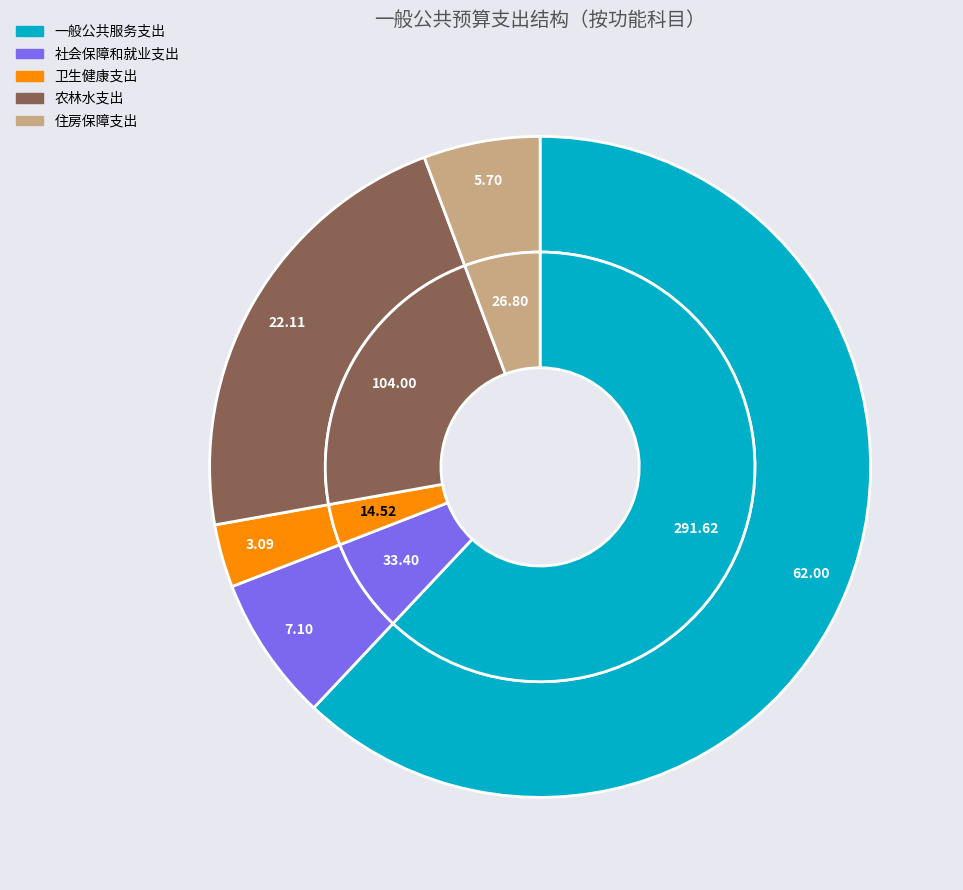

What percentage is NOT represented by 社会保障和就业支出?

92.9%